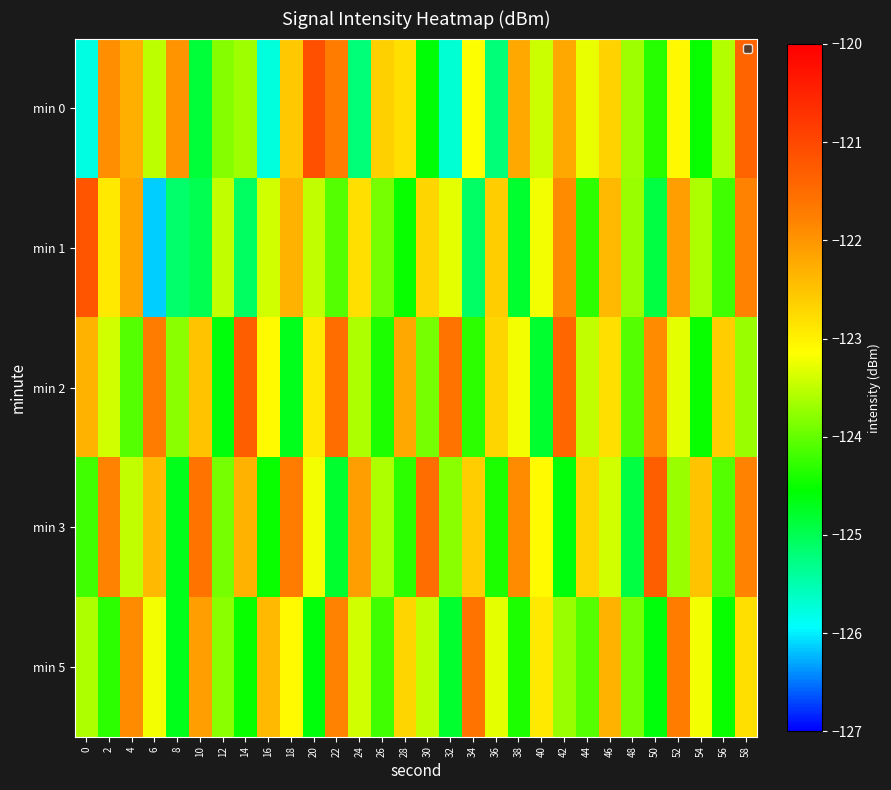

Between 12 and 56, which series saw the biggest shift?

min 2